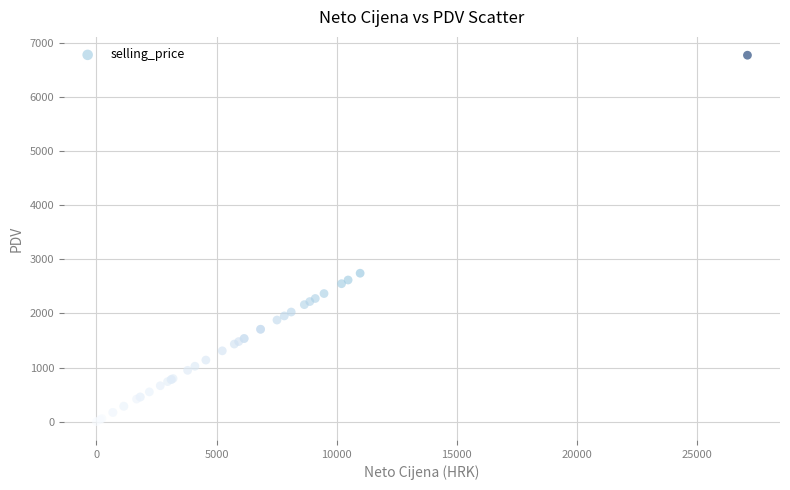

What Y value in the scatter plot is closest to 3386?

2743.5